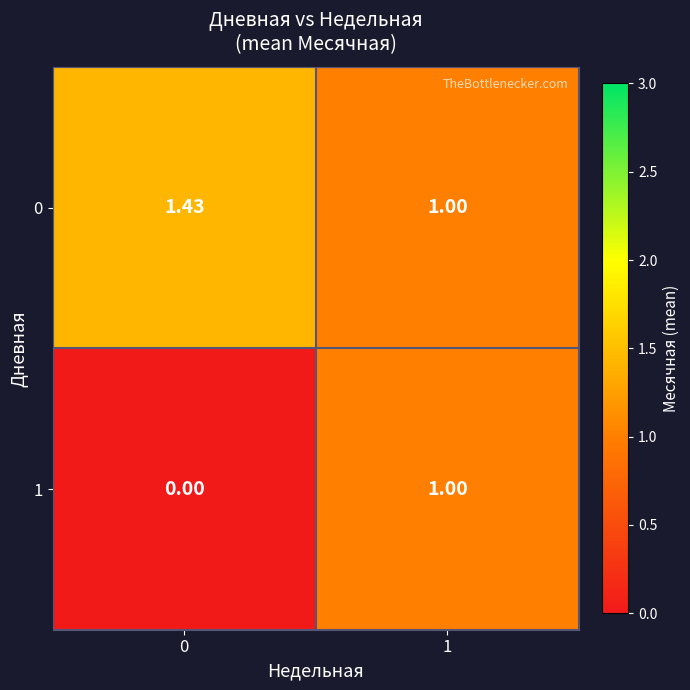

Is the value of 1 at 0 greater than the value of 0 at 1?

No